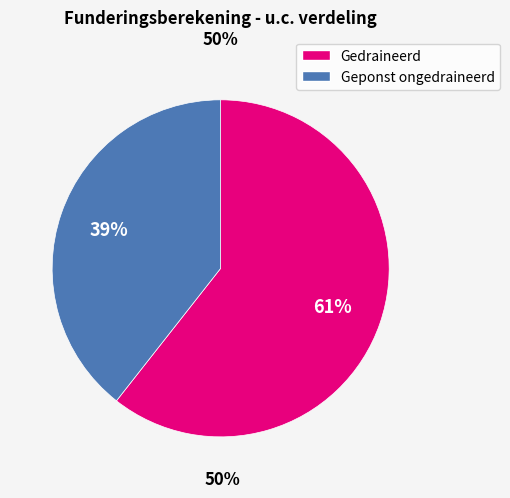

Is there a majority slice in this chart?

Yes